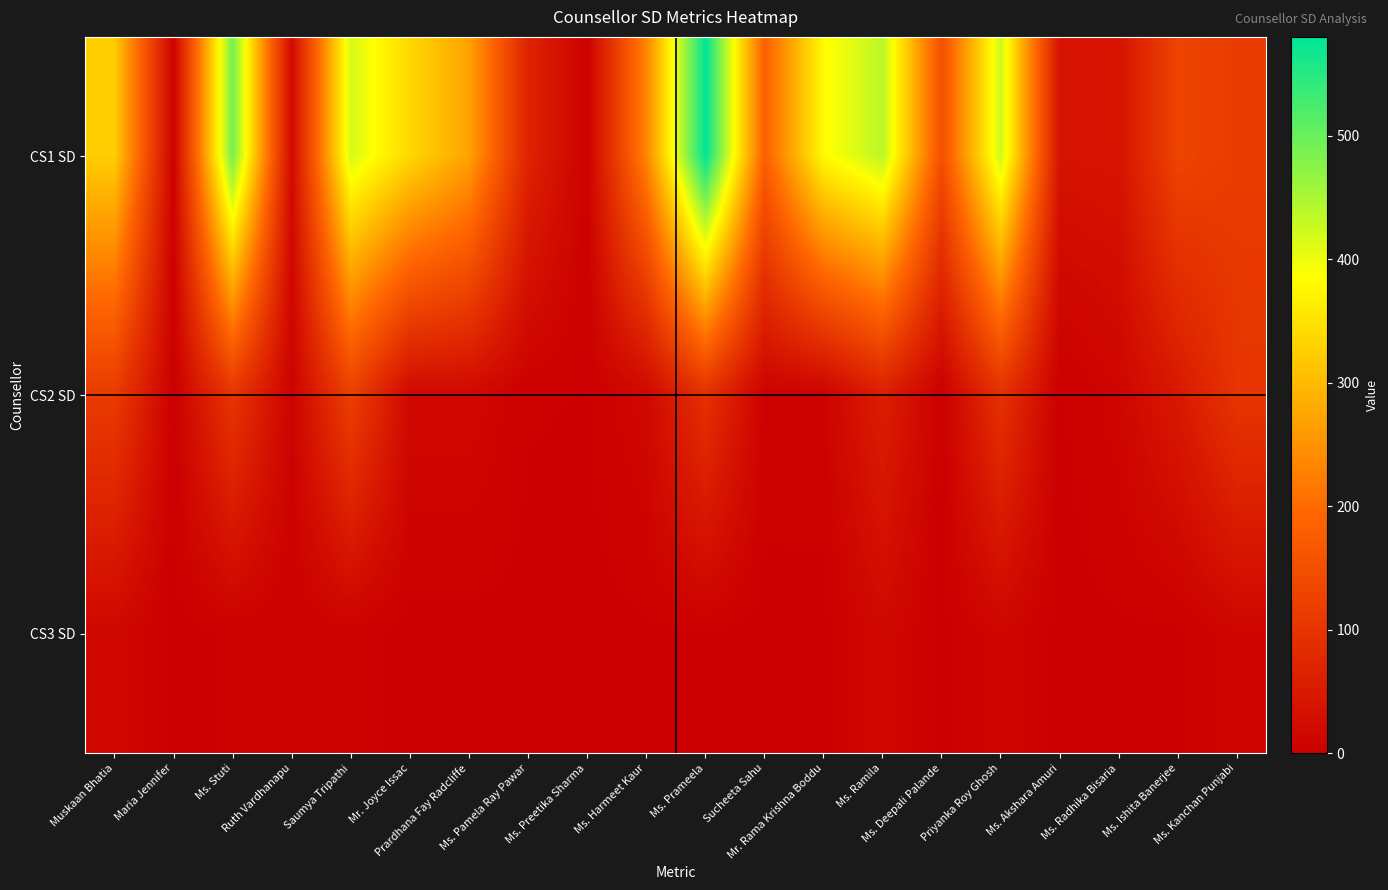

Between Saumya Tripathi and Ms. Ramila, which is larger?

Ms. Ramila